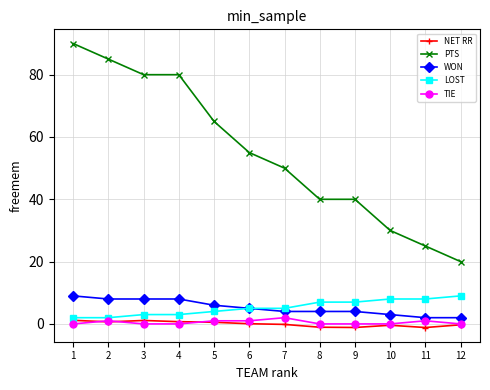

Rank the series at 1 from highest to lowest value.

PTS, WON, LOST, NET RR, TIE